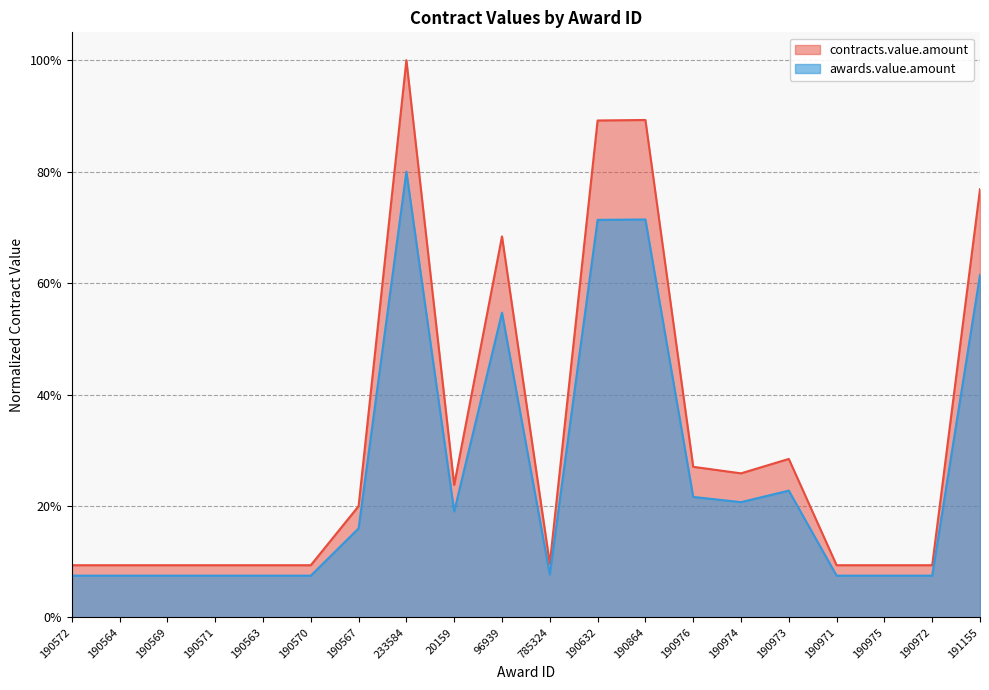

Which category has the lowest value across all series?

190572